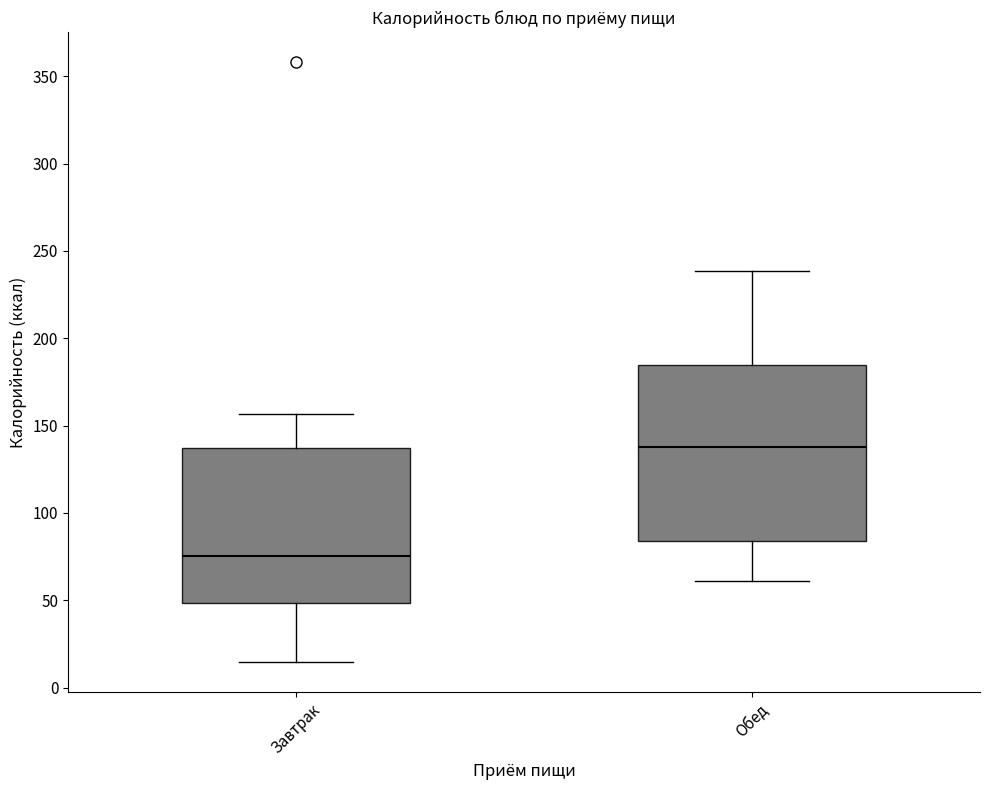

Reading left to right, transcribe this box plot: for each box, give where its median line is, the range the box spans, and where its two whiskers end, as read against the y-axis. The values are not printed on the chart, so give them approximately, as read against the axis.

Завтрак: median 75, box 50 to 135, whiskers 15 to 155
Обед: median 140, box 85 to 185, whiskers 60 to 240